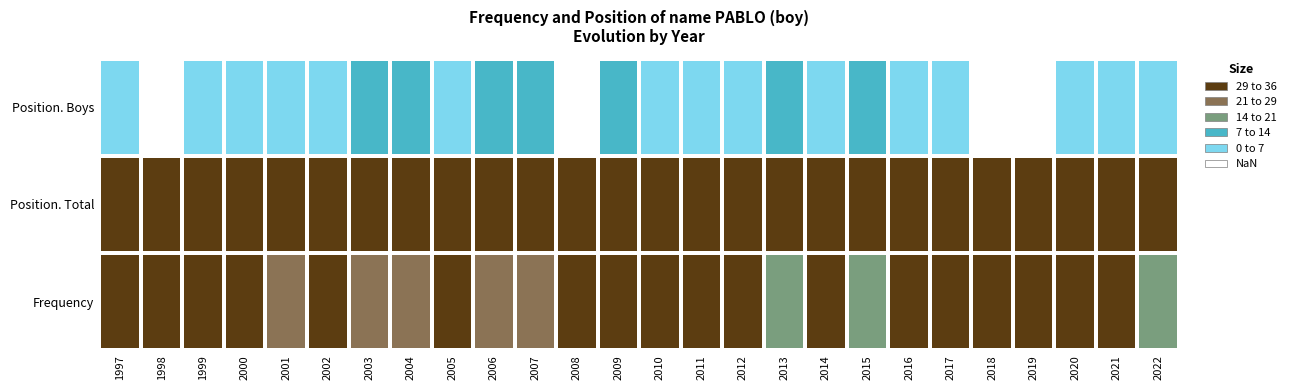

How many data points does each series have?

26